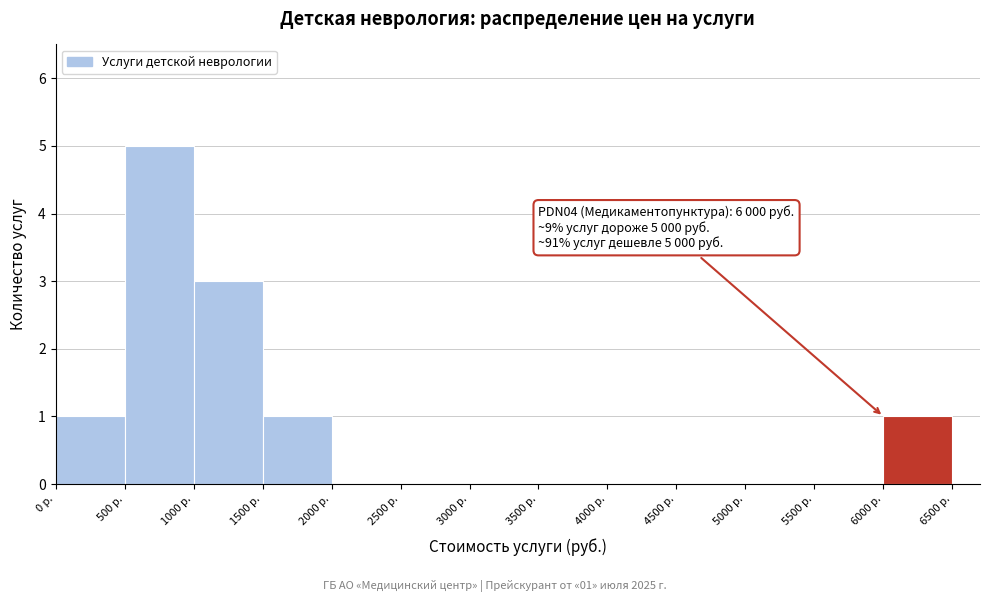

Which range on the x-axis has the tallest bar?

500 to 1000